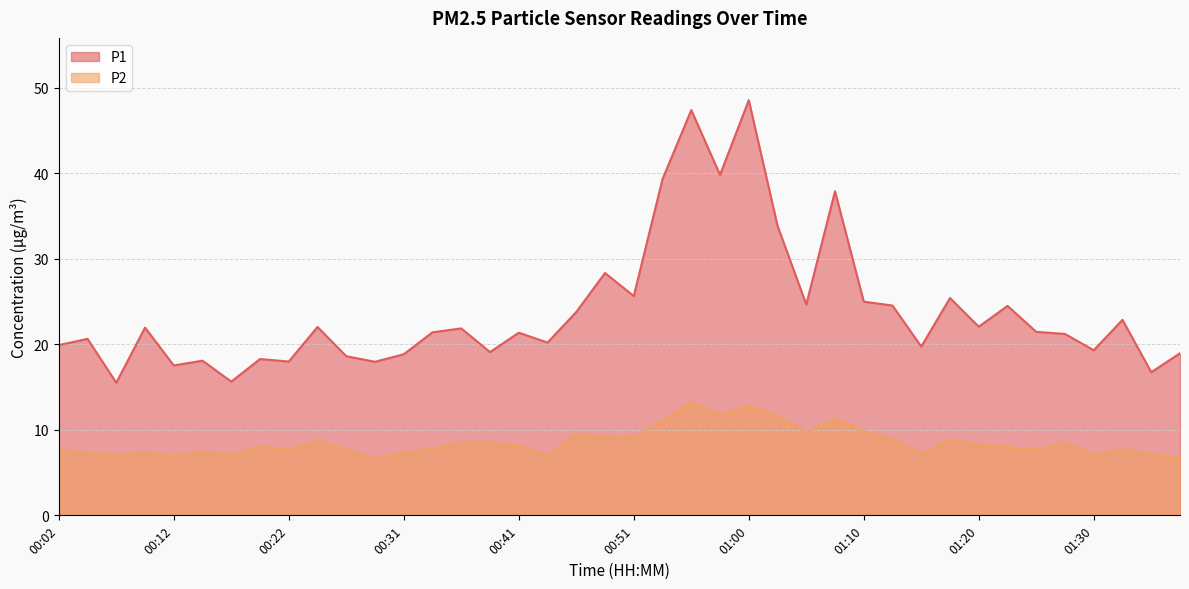

Rank the categories by P1 value from lowest to highest.

00:07, 00:17, 01:34, 00:12, 00:29, 00:22, 00:14, 00:19, 00:26, 00:31, 01:37, 00:39, 01:30, 01:15, 00:02, 00:43, 00:04, 01:27, 00:41, 00:34, 01:25, 00:36, 00:09, 00:24, 01:20, 01:32, 00:46, 01:22, 01:13, 01:05, 01:10, 01:17, 00:51, 00:48, 01:03, 01:08, 00:53, 00:58, 00:56, 01:00